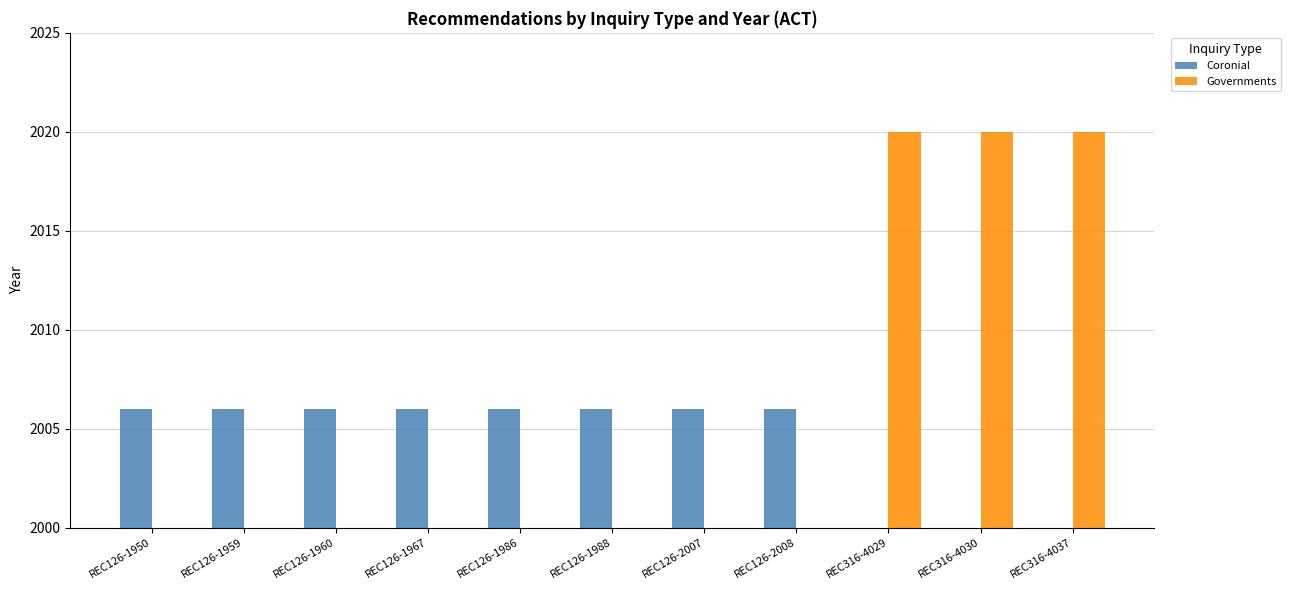

Reading left to right, list all the values displayed in this chart.

Coronial: REC126-1950=2006	REC126-1959=2006	REC126-1960=2006	REC126-1967=2006	REC126-1986=2006	REC126-1988=2006	REC126-2007=2006	REC126-2008=2006	REC316-4029=0	REC316-4030=0	REC316-4037=0
Governments: REC126-1950=0	REC126-1959=0	REC126-1960=0	REC126-1967=0	REC126-1986=0	REC126-1988=0	REC126-2007=0	REC126-2008=0	REC316-4029=2020	REC316-4030=2020	REC316-4037=2020